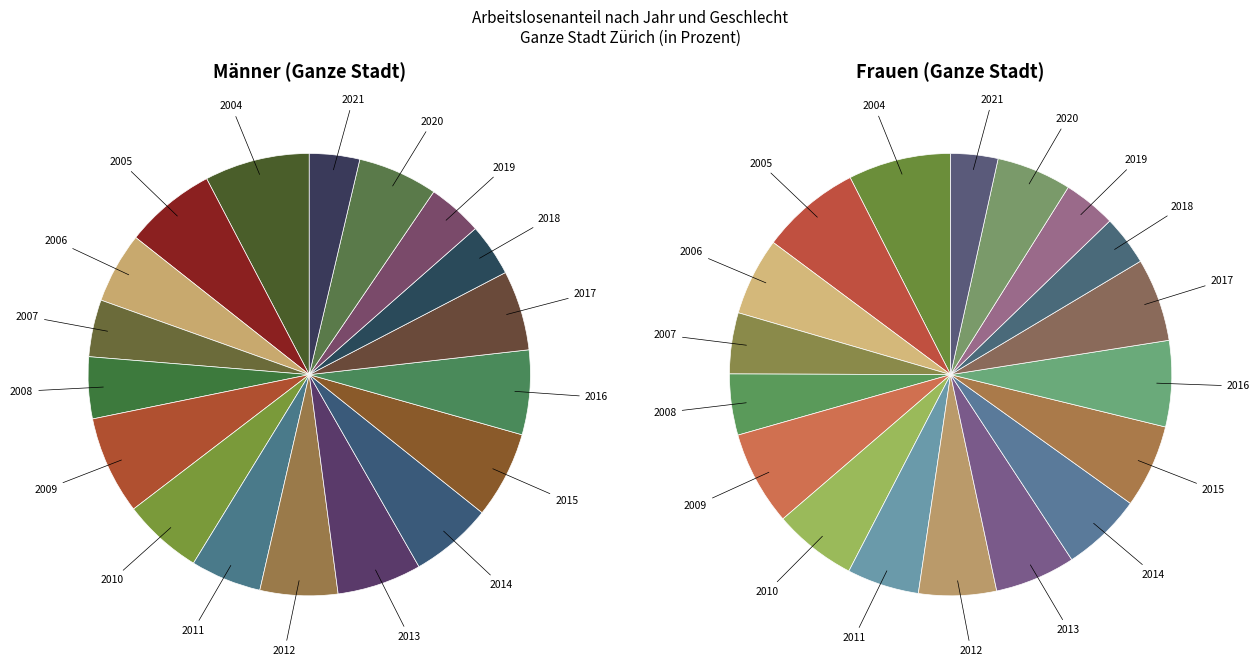

Which series has the largest range (max minus min)?

Männer Ganze Stadt